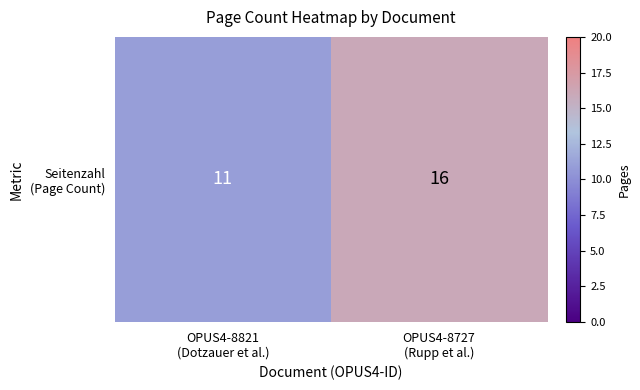

Reading left to right, what are all the values shown in this chart?

11	16